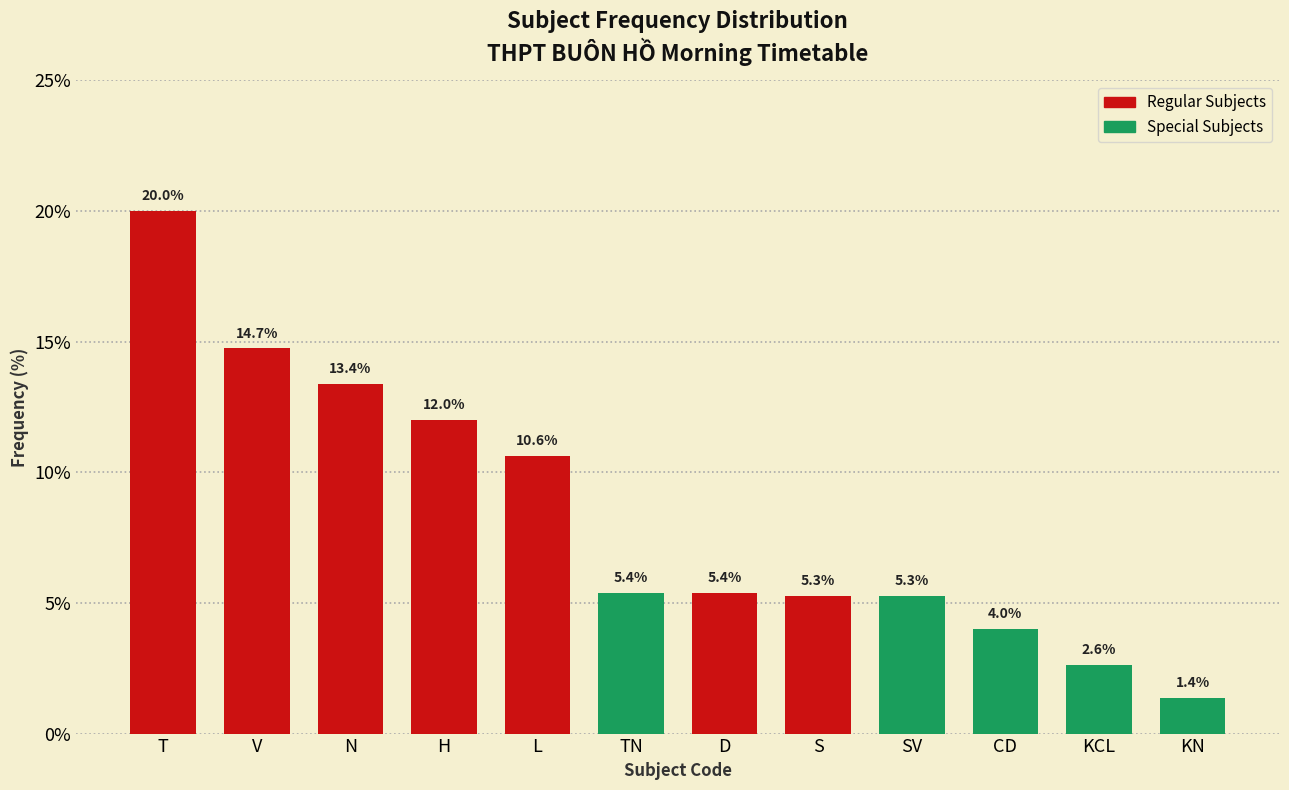

Reading left to right, list all the values displayed in this chart.

20.0	14.7	13.4	12.0	10.6	5.4	5.4	5.3	5.3	4.0	2.6	1.4